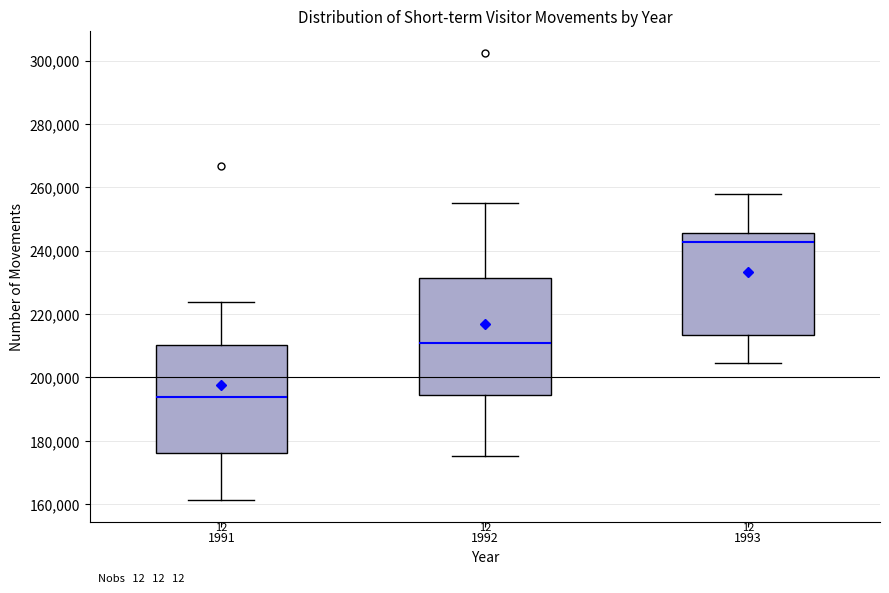

Reading left to right, read every box against the y-axis: the position of its median line, the range the box covers, and the ends of its whiskers. The values are not printed on the chart, so give them approximately, as read against the axis.

1991: median 194000, box 176000 to 210000, whiskers 162000 to 224000
1992: median 210000, box 194000 to 232000, whiskers 176000 to 256000
1993: median 242000, box 214000 to 246000, whiskers 204000 to 258000